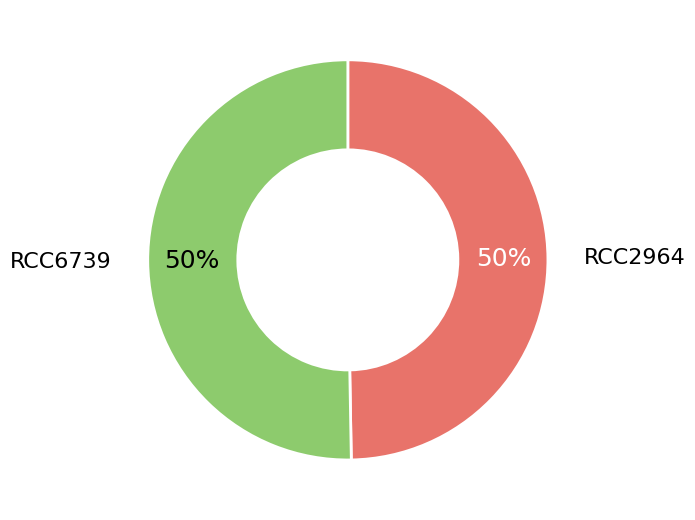

To the nearest percent, what is the average slice percentage?

50%